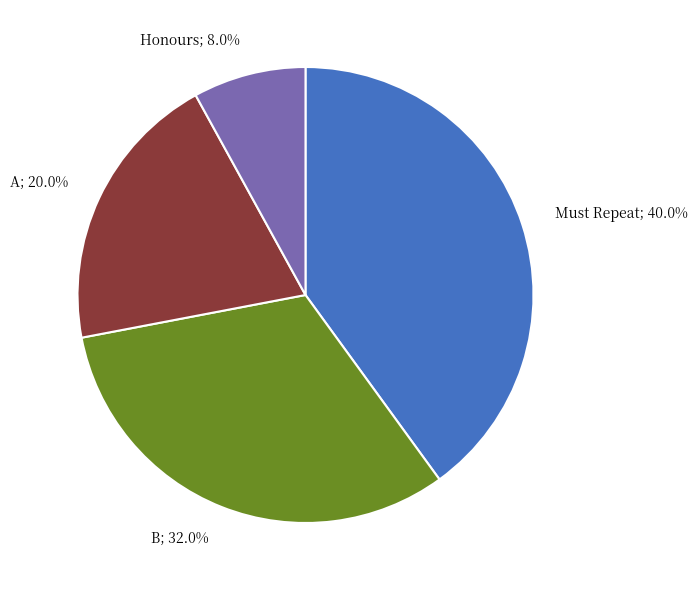

Does any single category account for the majority?

No